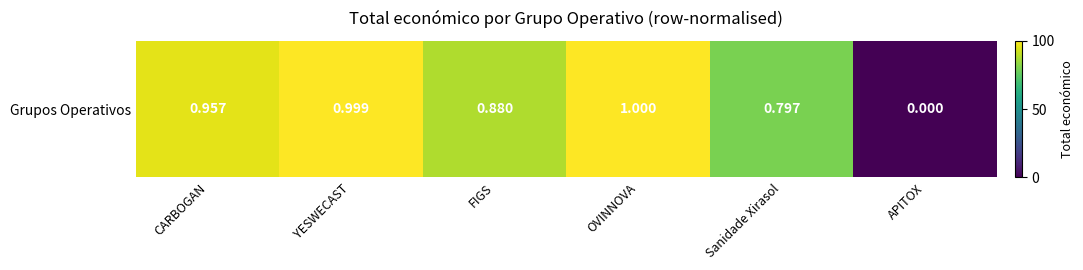

What is the sum of the values at Sanidade Xirasol and OVINNOVA?

1.8